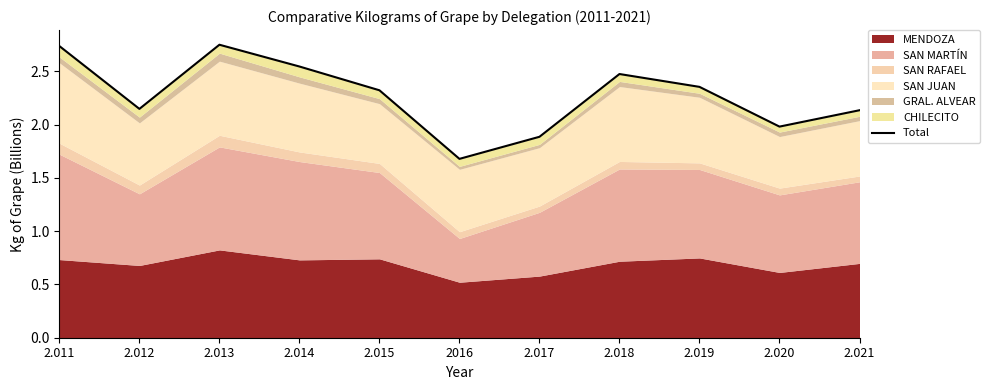

What position from the right is 2.012?

10